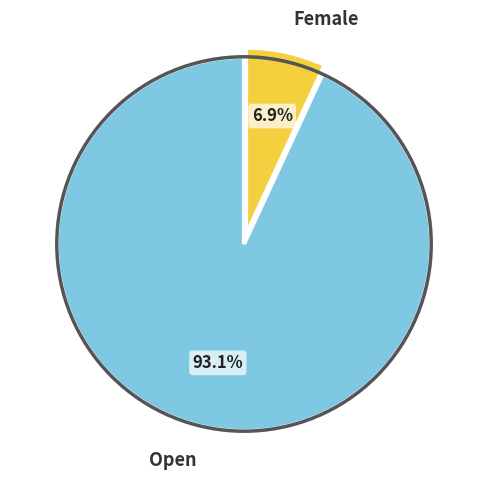

True or false: Female accounts for 15% of the total.

False